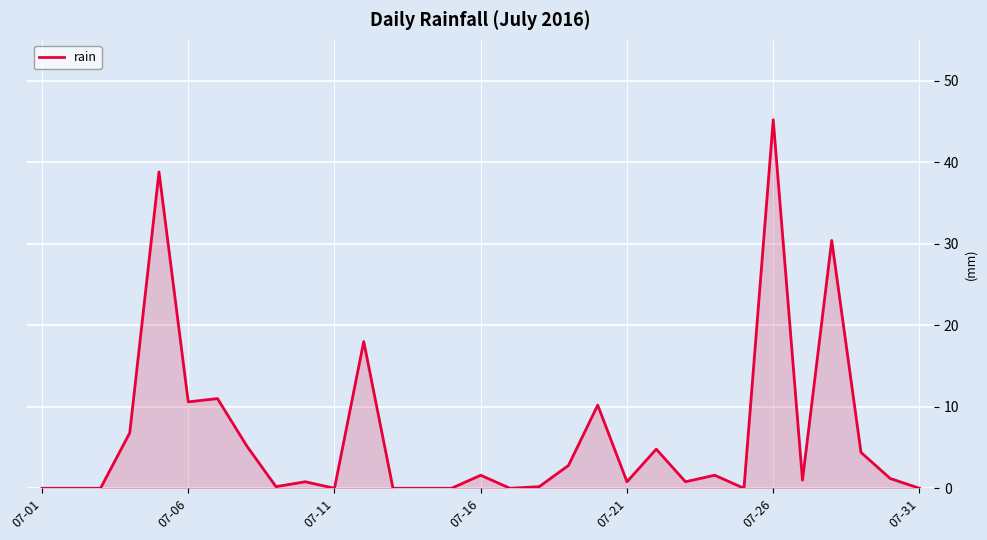

What is the difference between the maximum and minimum values?

45.2